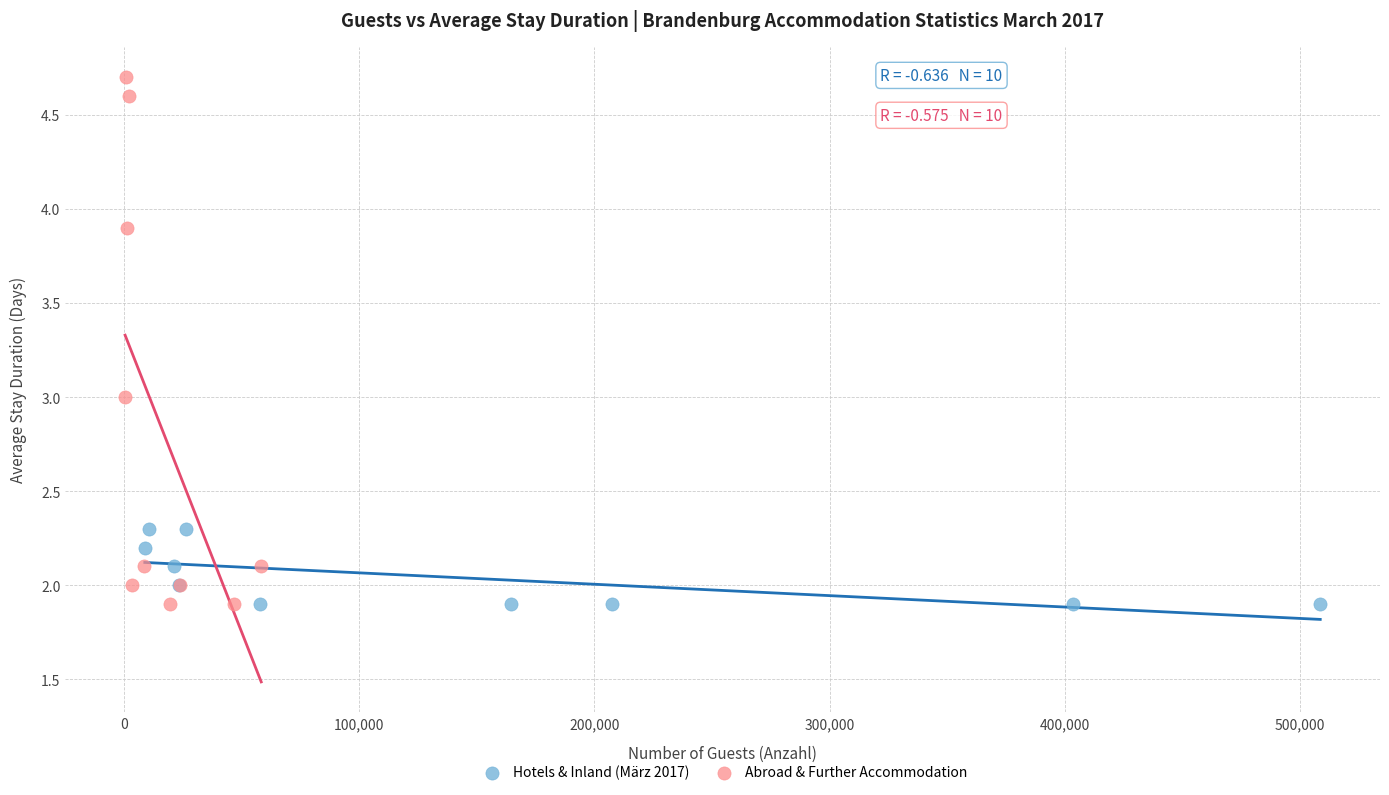

Which series has the widest spread of Y values?

Abroad & Further Accommodation